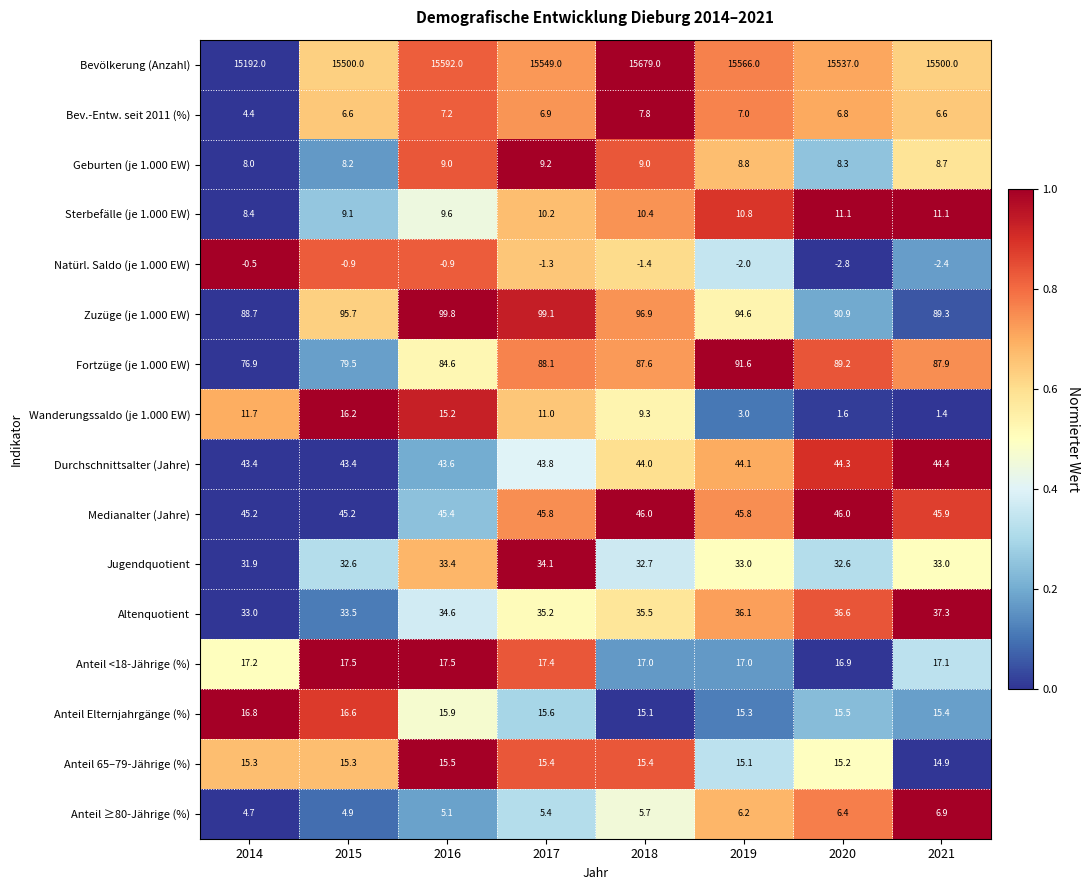

What is the difference between the Bevölkerung (Anzahl) values at 2020 and 2021?

37.0